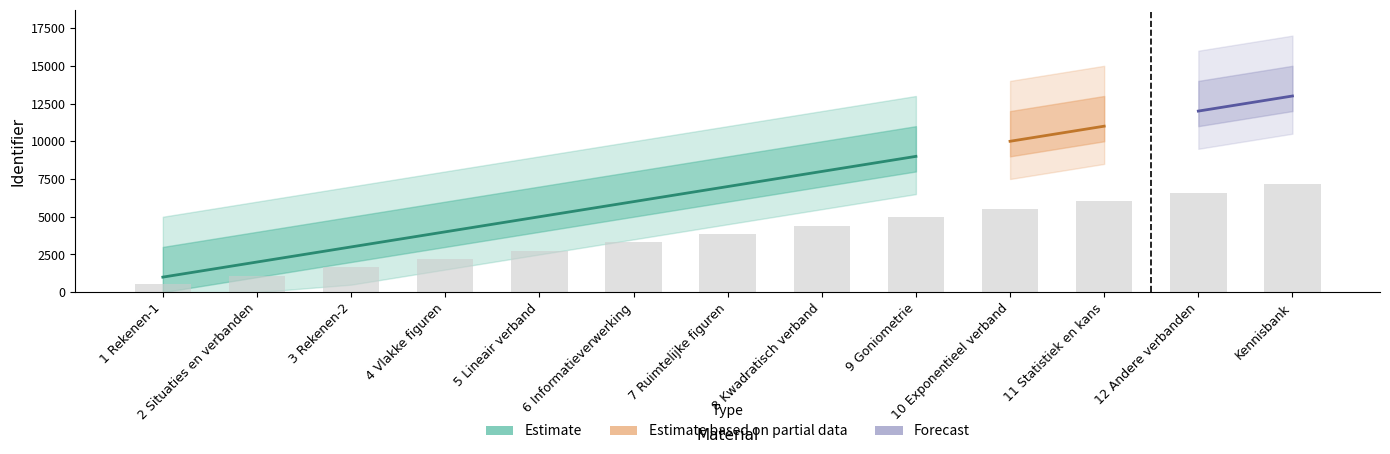

What is the value of the 3rd bar from the left?

1650.0